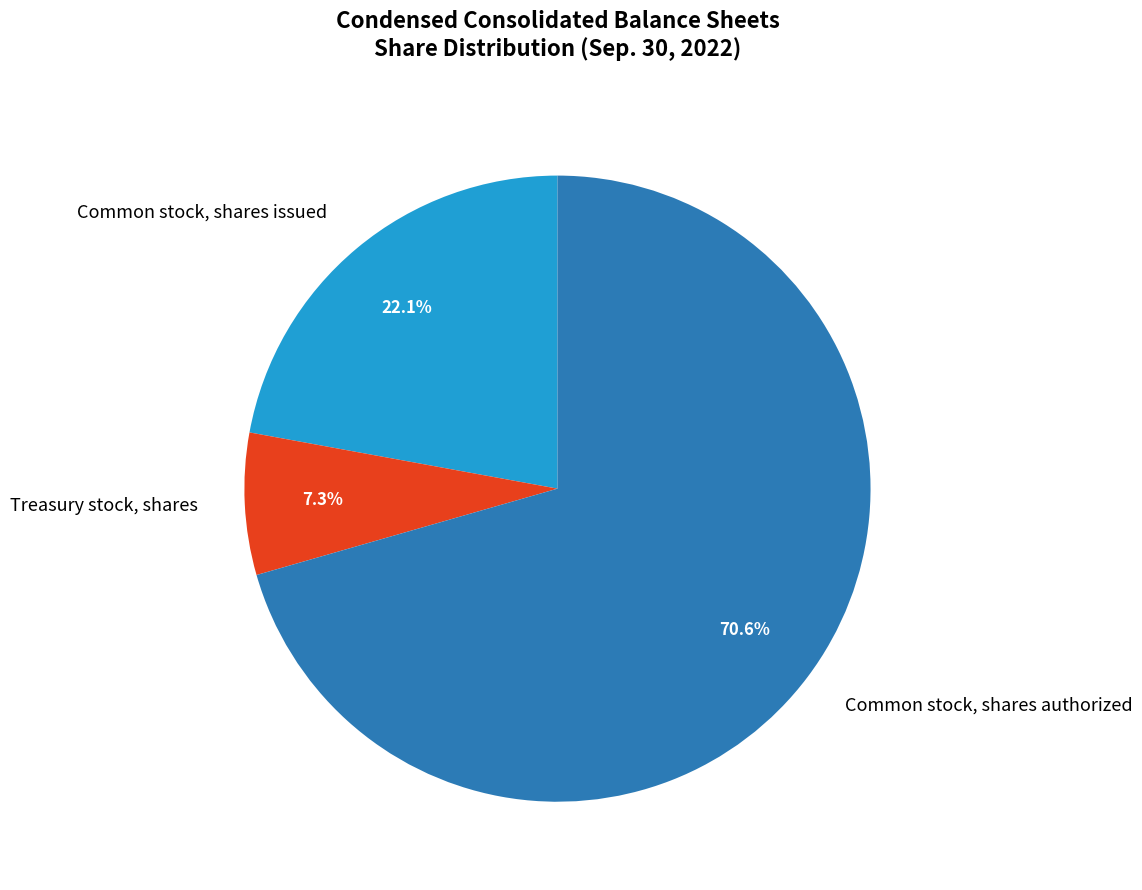

How many segments does this pie chart have?

3